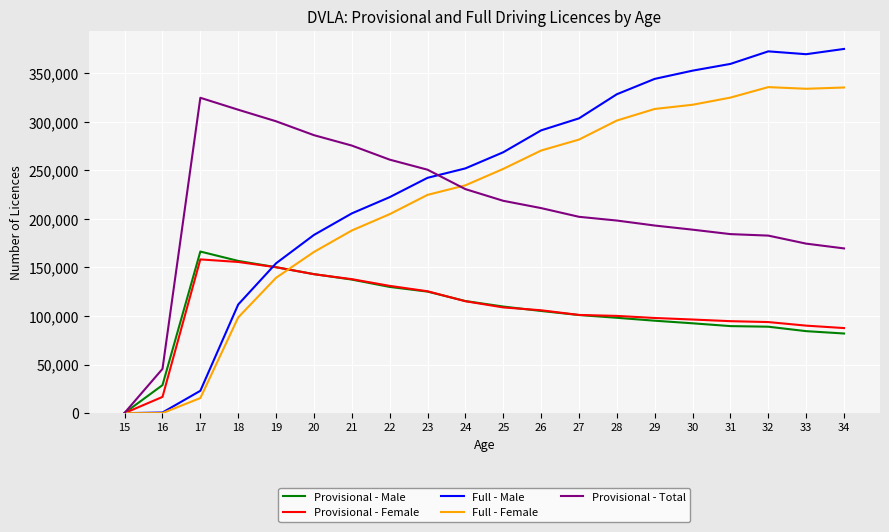

The value of Full - Female at 25 is 352114. True or false?

False